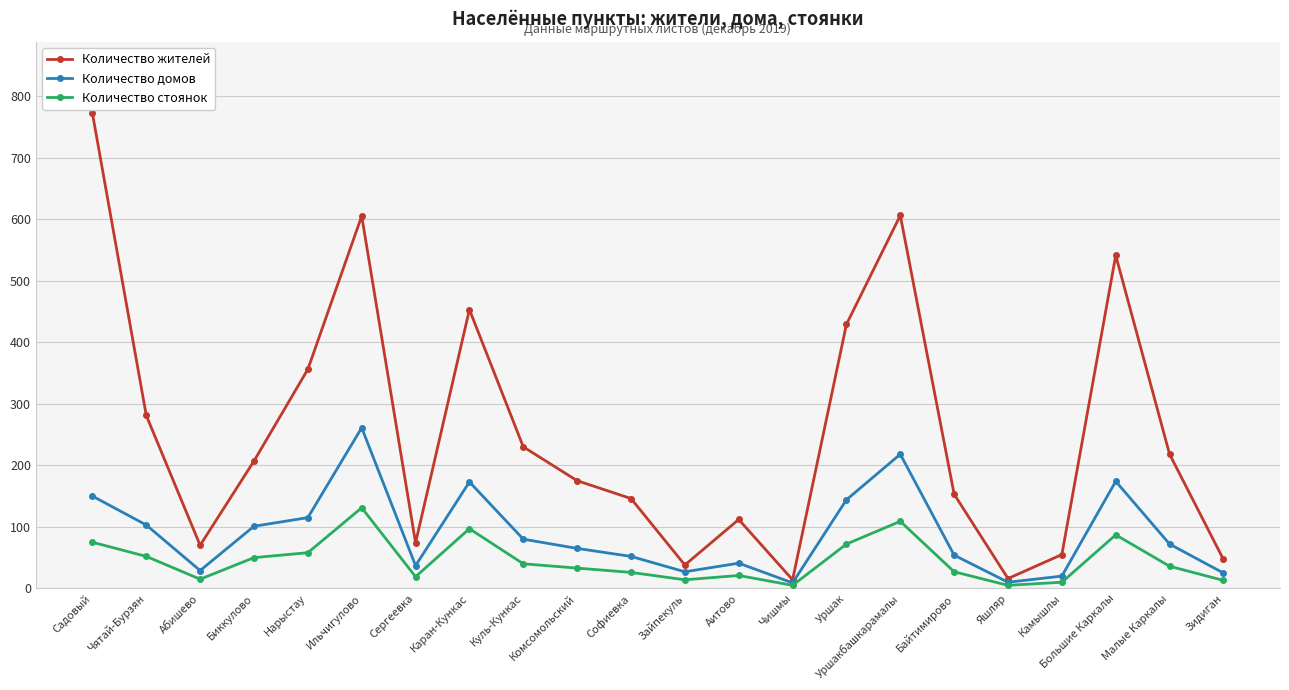

What is the label of the 9th point from the left?

Куль-Кункас